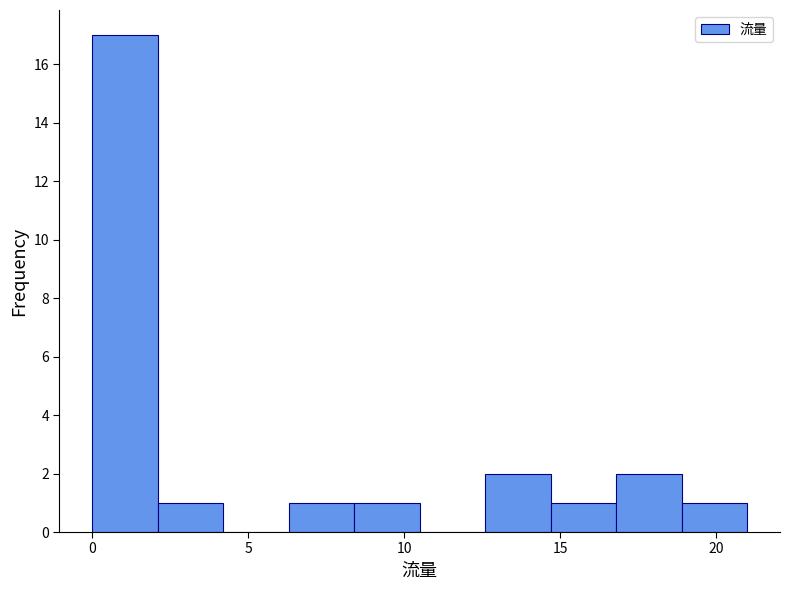

Which range on the x-axis has the tallest bar?

0.0 to 2.1